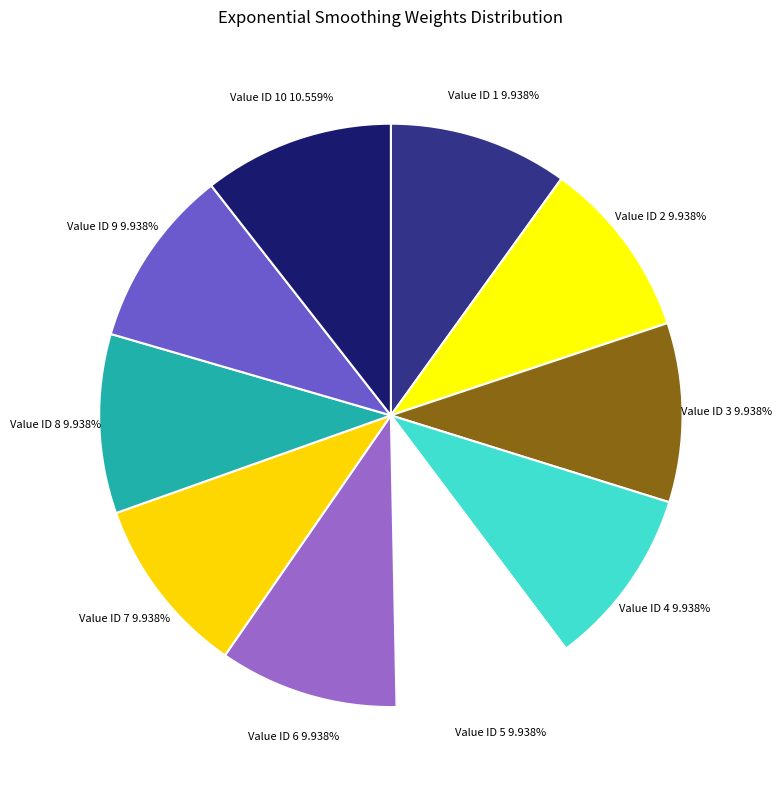

How many slices are in this pie chart?

10